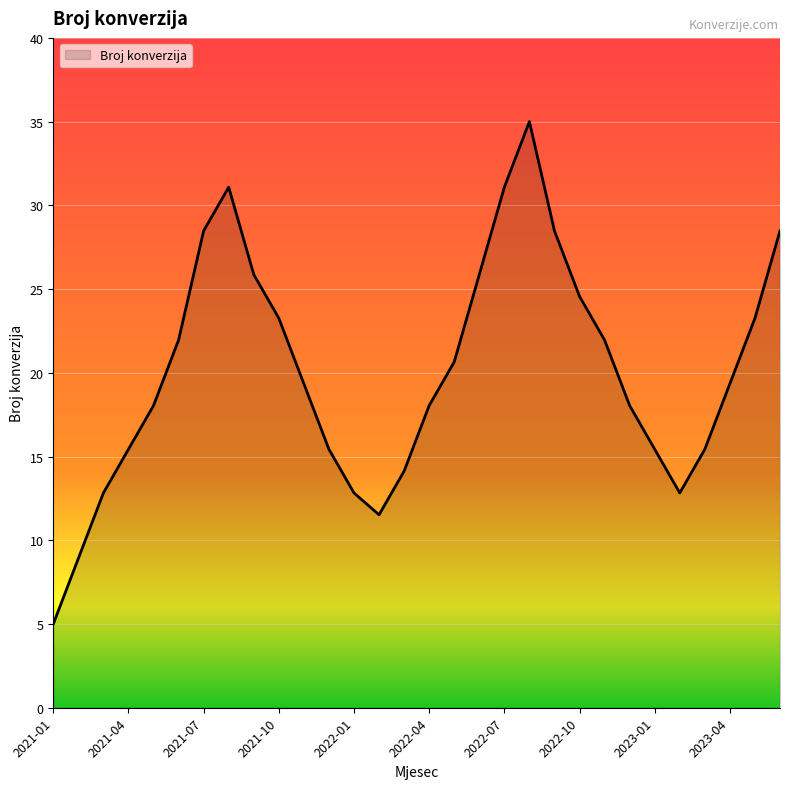

What is the difference between the maximum and minimum values?

30.0